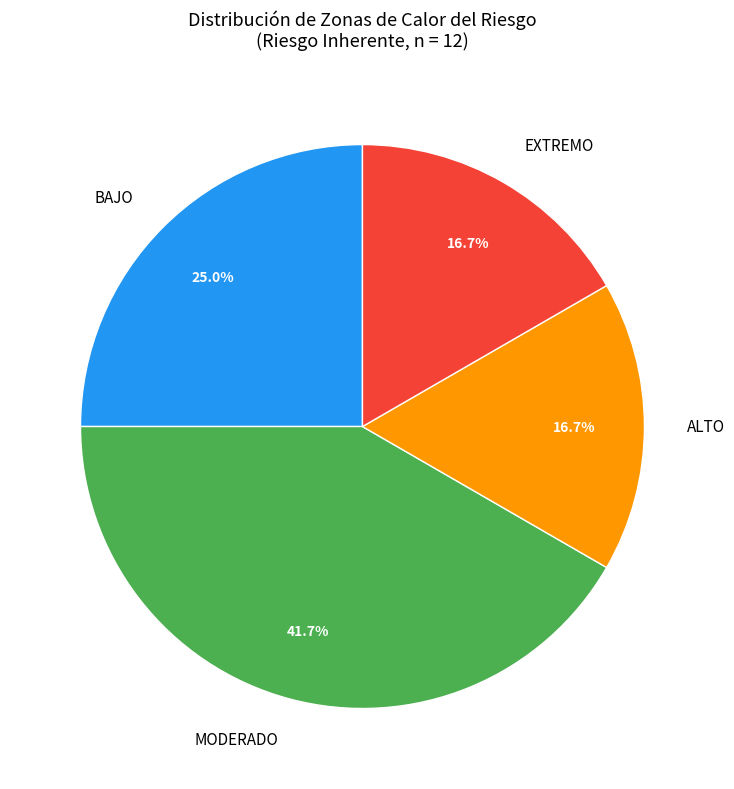

To the nearest percent, what is the difference between the EXTREMO and MODERADO slice percentages?

25%